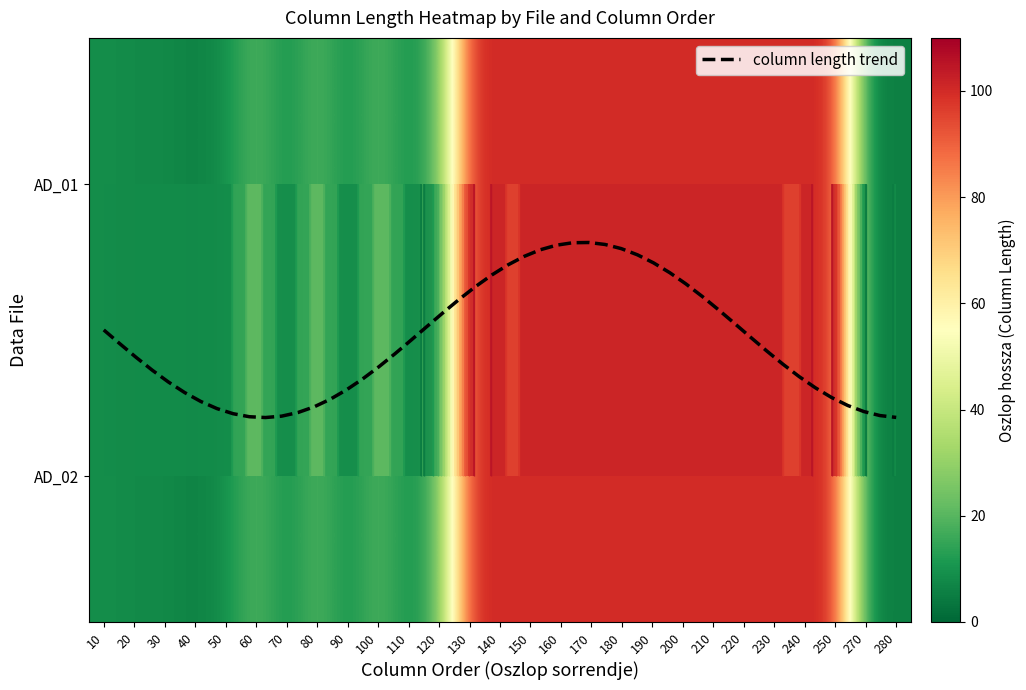

What is the difference between the VK_15789934_2360_AD_02_YYMMDD.csv values at 250 and 270?

94